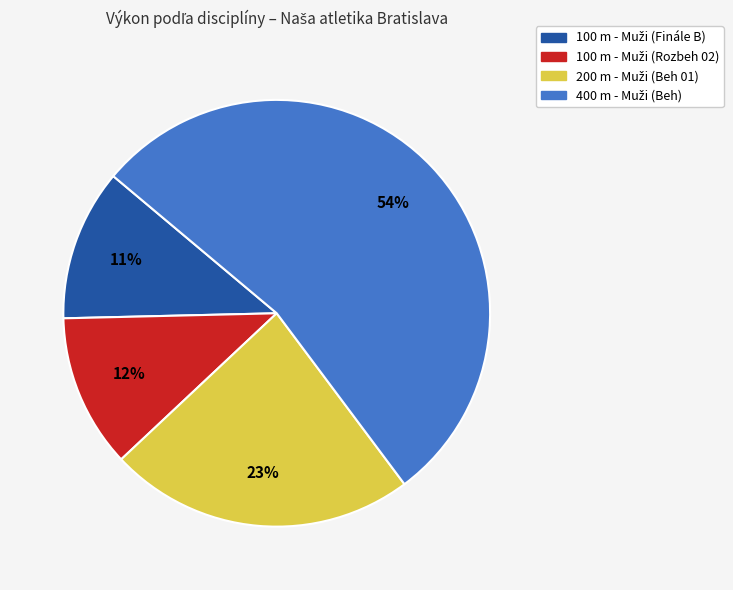

To the nearest percent, what is the average slice percentage?

25%